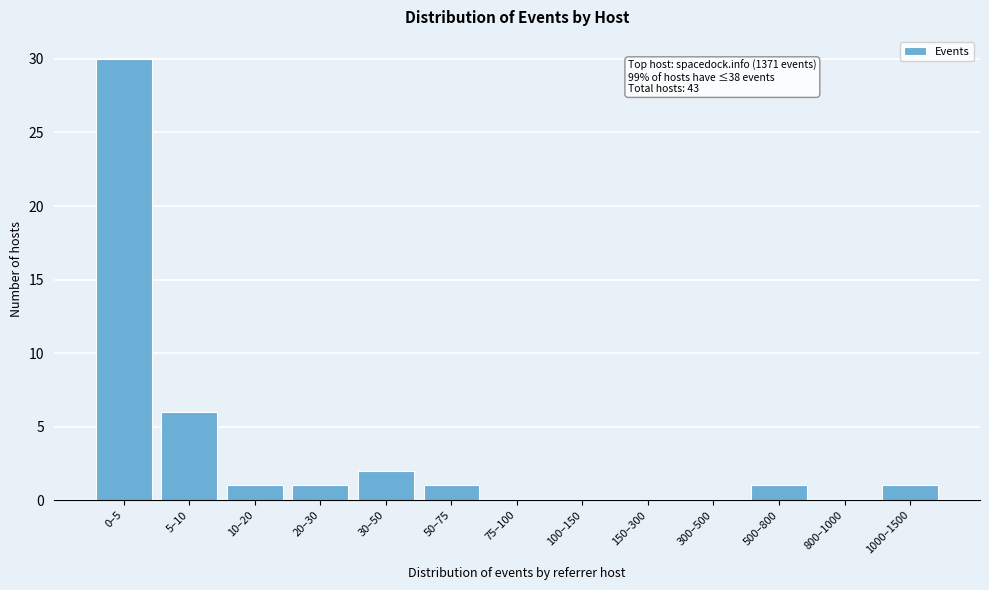

Reading left to right, what are all the values shown in this chart?

0–5=30	5–10=6	10–20=1	20–30=1	30–50=2	50–75=1	75–100=0	100–150=0	150–300=0	300–500=0	500–800=1	800–1000=0	1000–1500=1